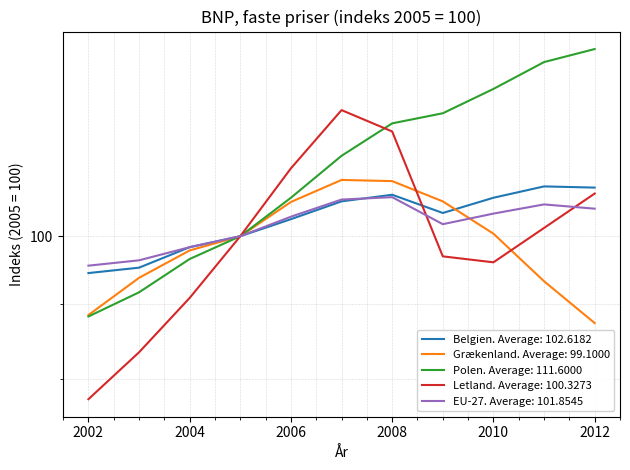

How many times do Letland and Polen cross each other?

1